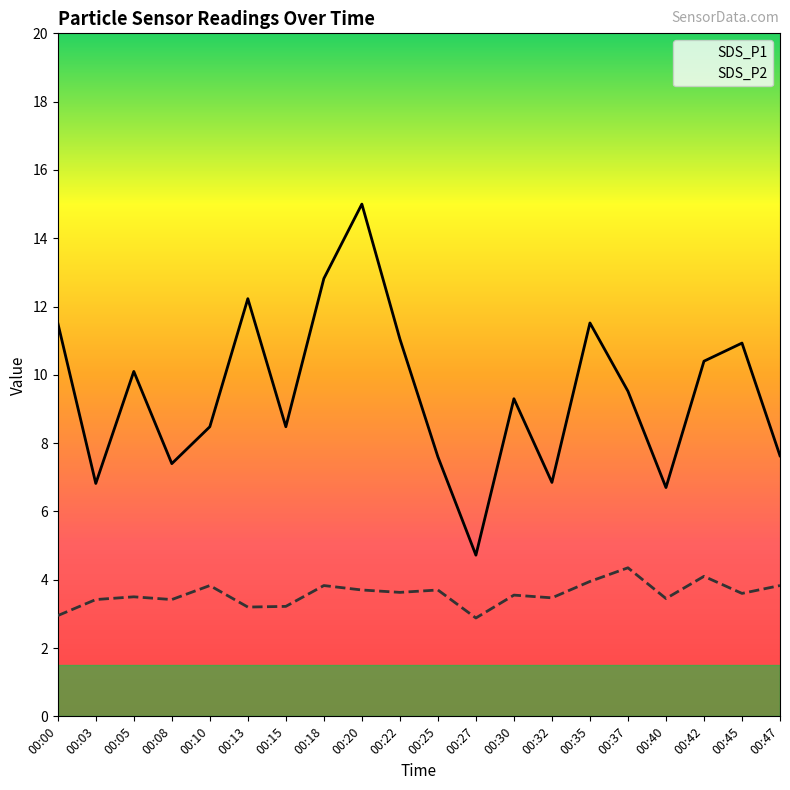

True or false: SDS_P2 and SDS_P1 intersect in this chart.

False